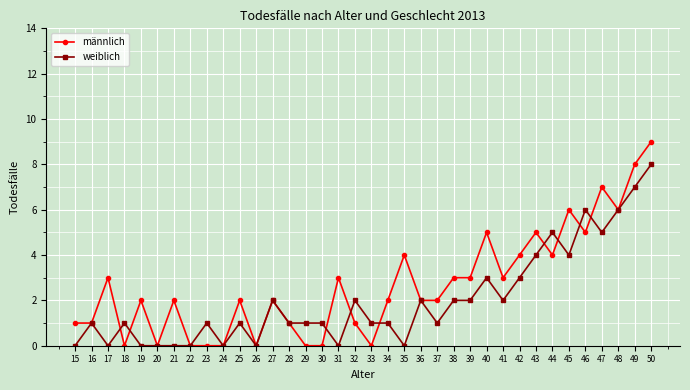

What is the approximate value of weiblich at 47?

5